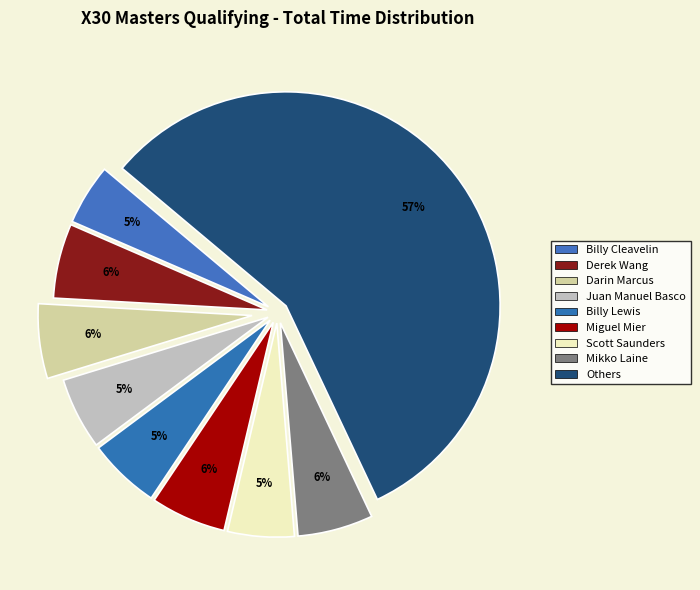

How many segments does this pie chart have?

9